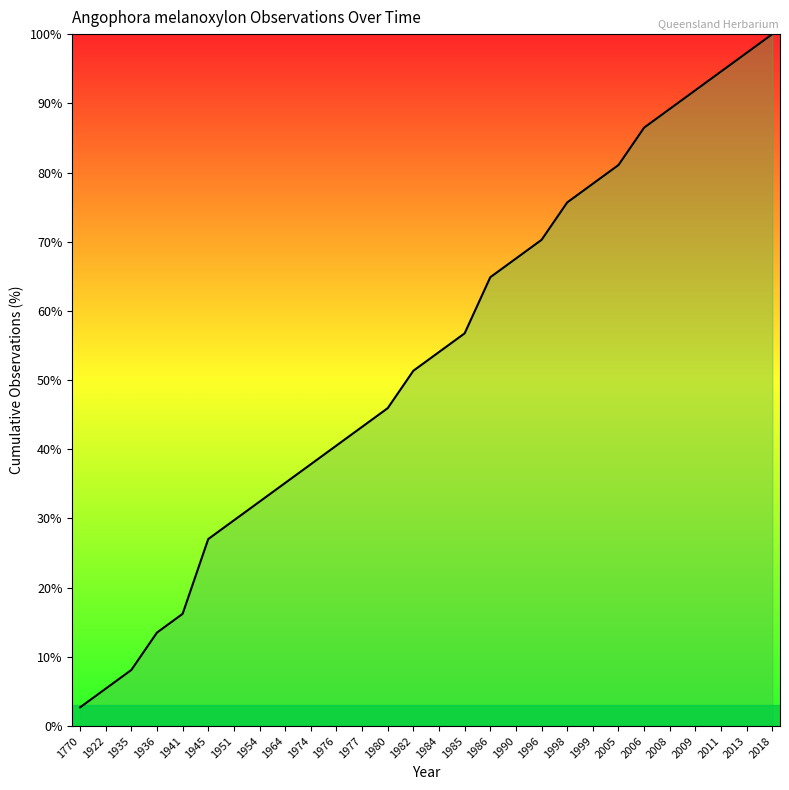

What is the ratio of the value at 1998 to the value at 1986?

1.2